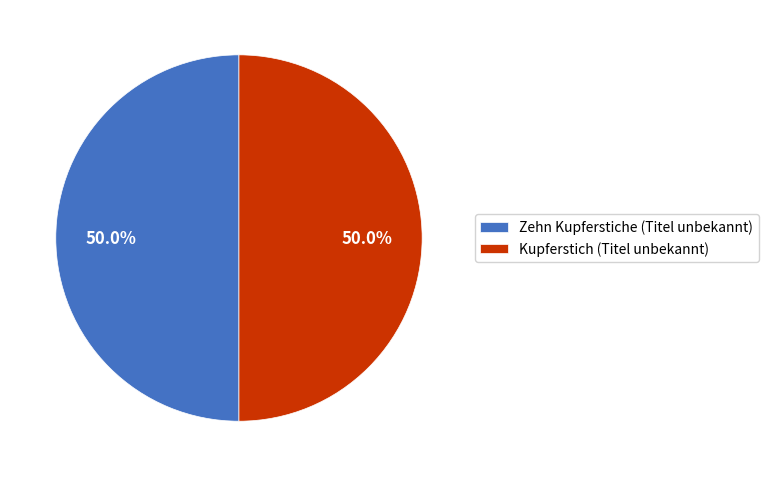

What percentage is NOT represented by Kupferstich (Titel unbekannt)?

50.0%